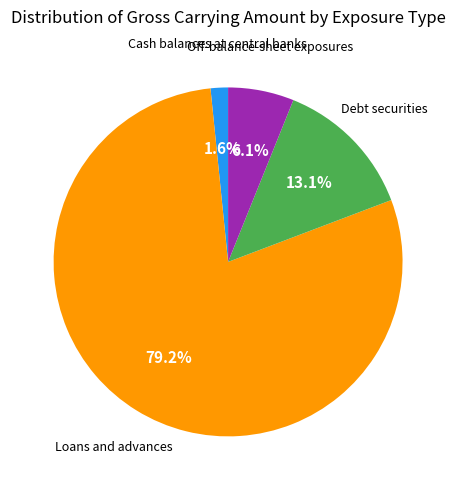

How many segments does this pie chart have?

4